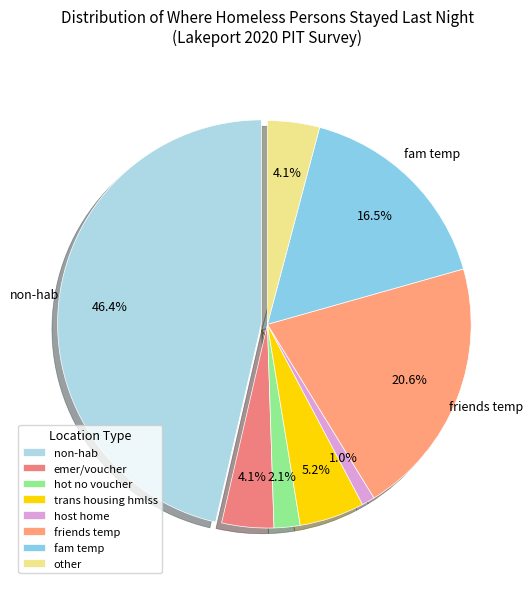

The hot no voucher slice represents 2% of the pie. True or false?

True